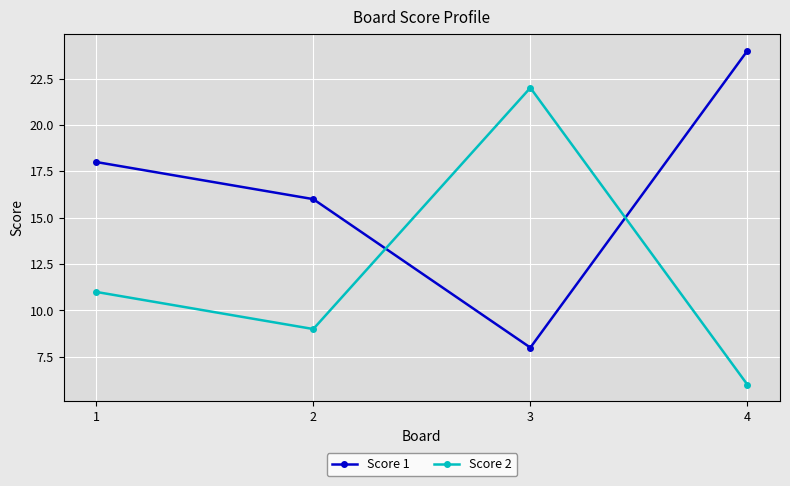

How many data points does each series have?

4